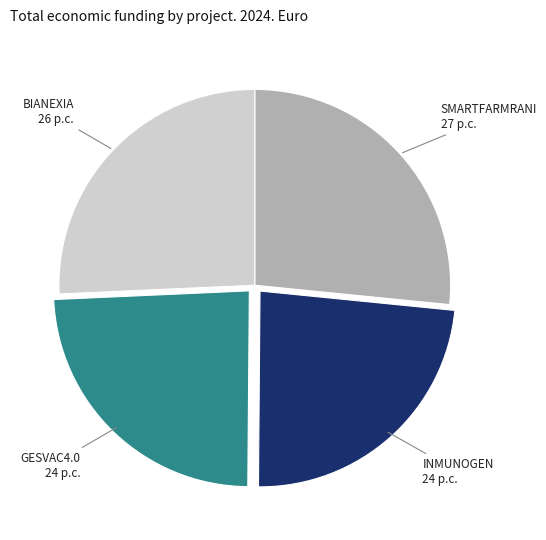

Is there any slice that represents more than half of the pie?

No